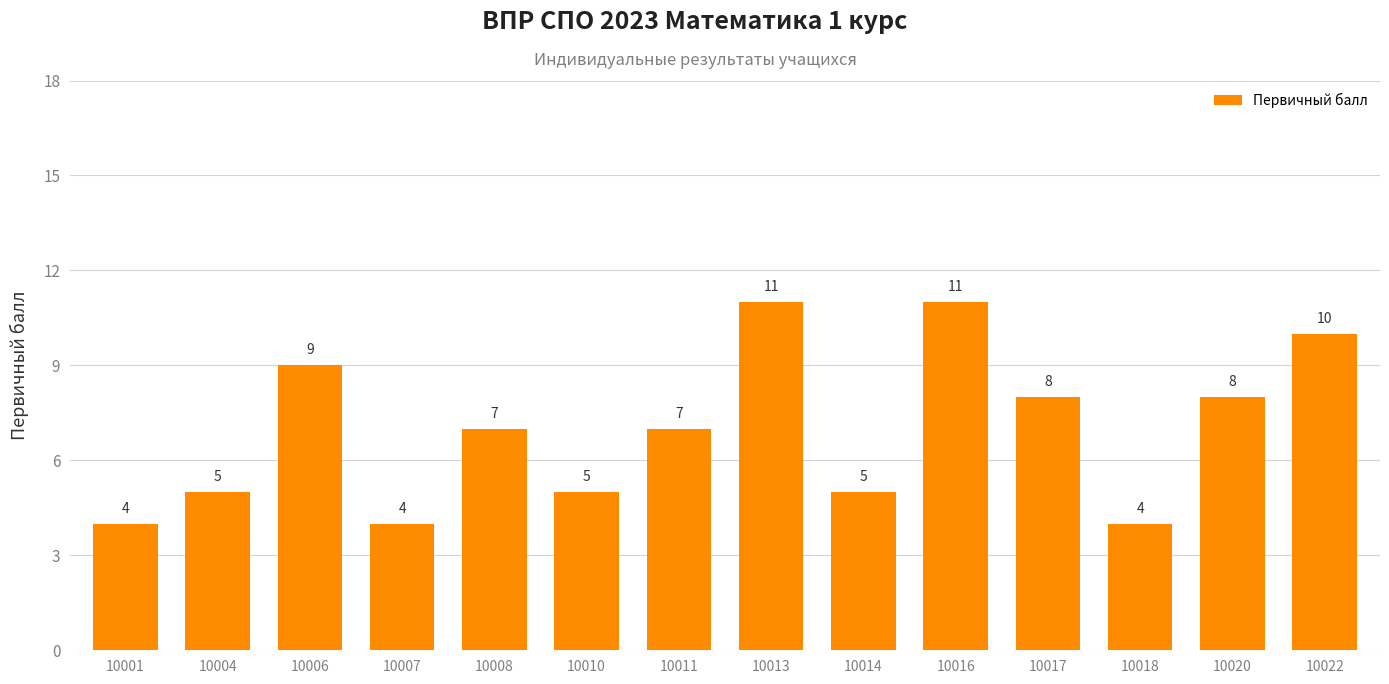

What value does the data have at 10001?

4